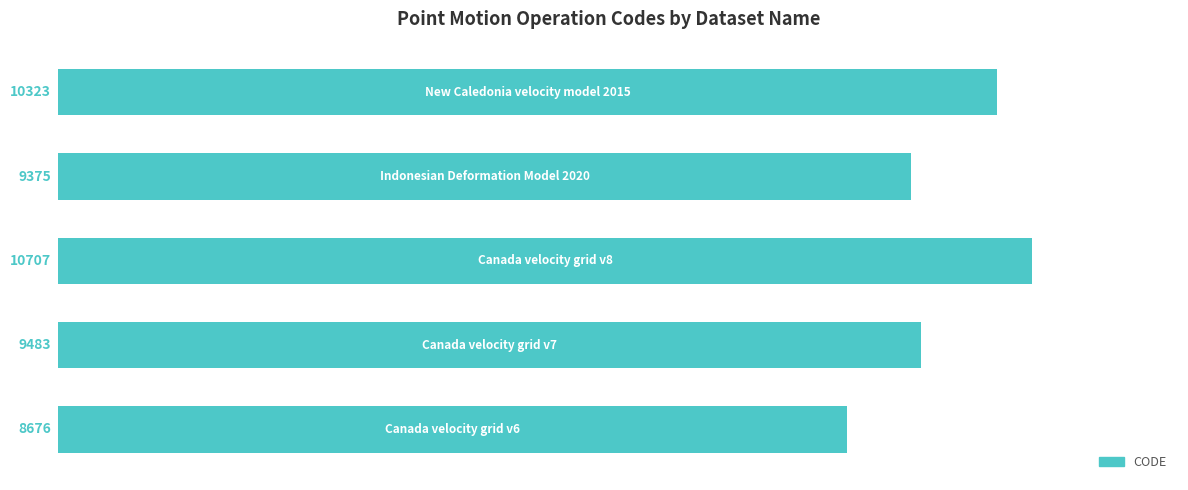

Reading top to bottom, extract all data points from this chart.

10323	9375	10707	9483	8676